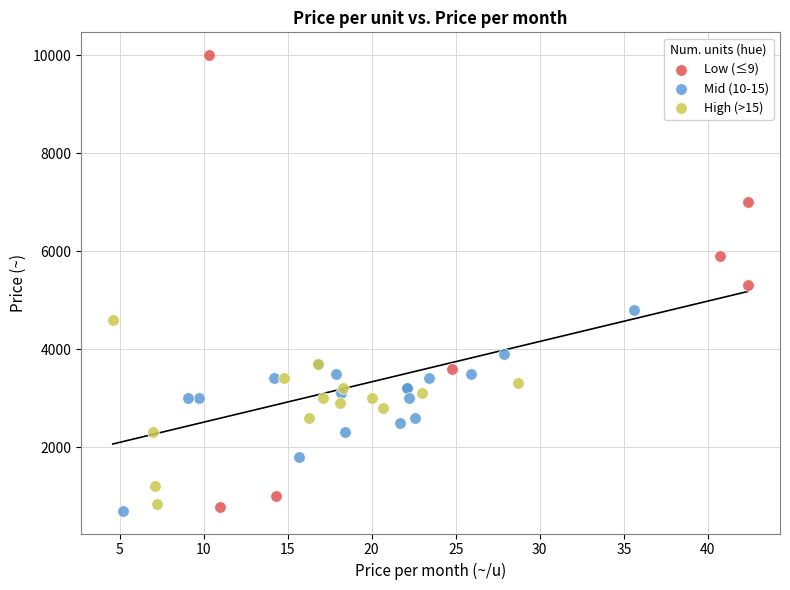

Which series has the largest Y range (max minus min)?

Low (≤9)